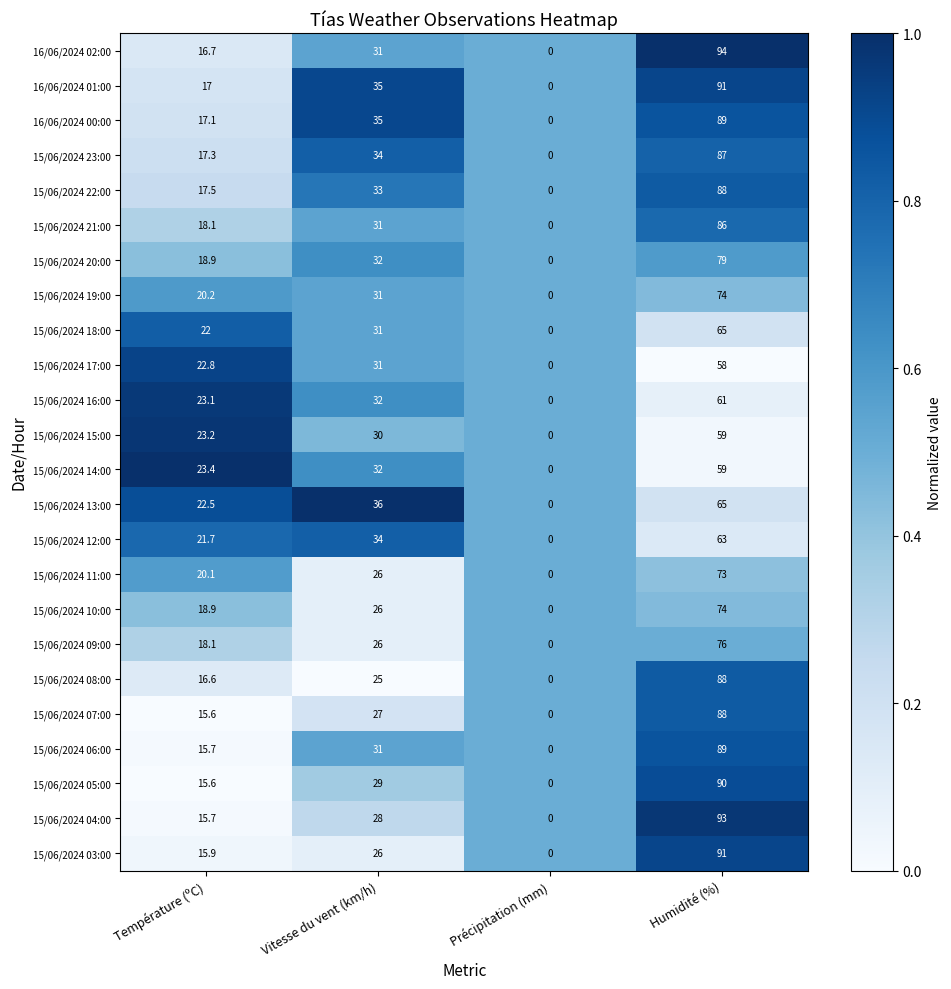

The 16/06/2024 01:00 series shows 25.0 at Température (ºC). True or false?

False